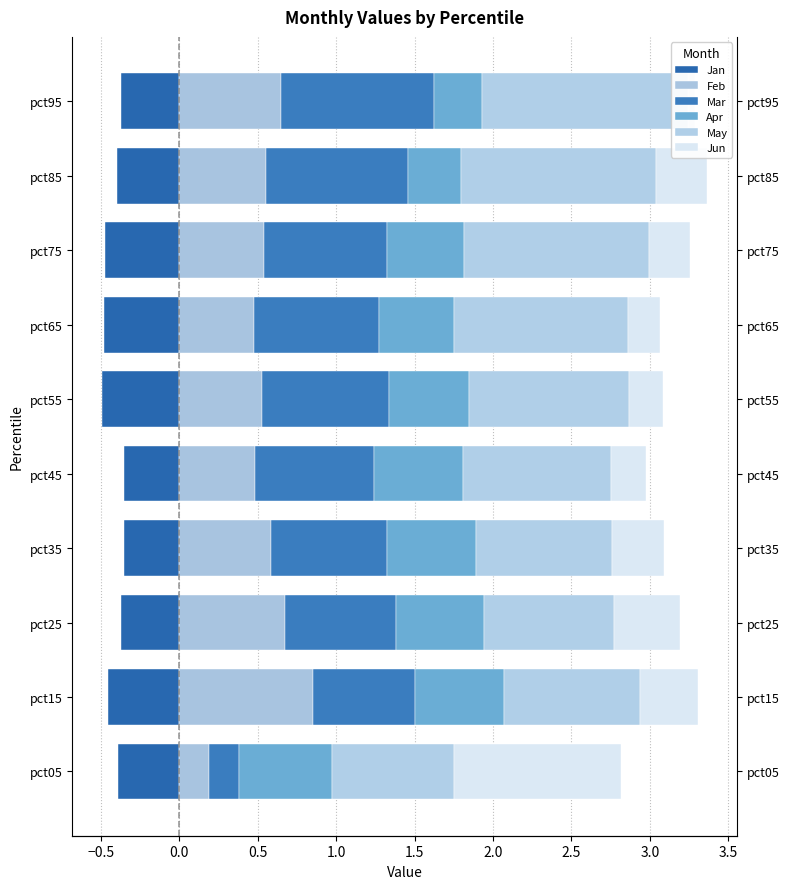

Does the chart contain stacked bars?

No